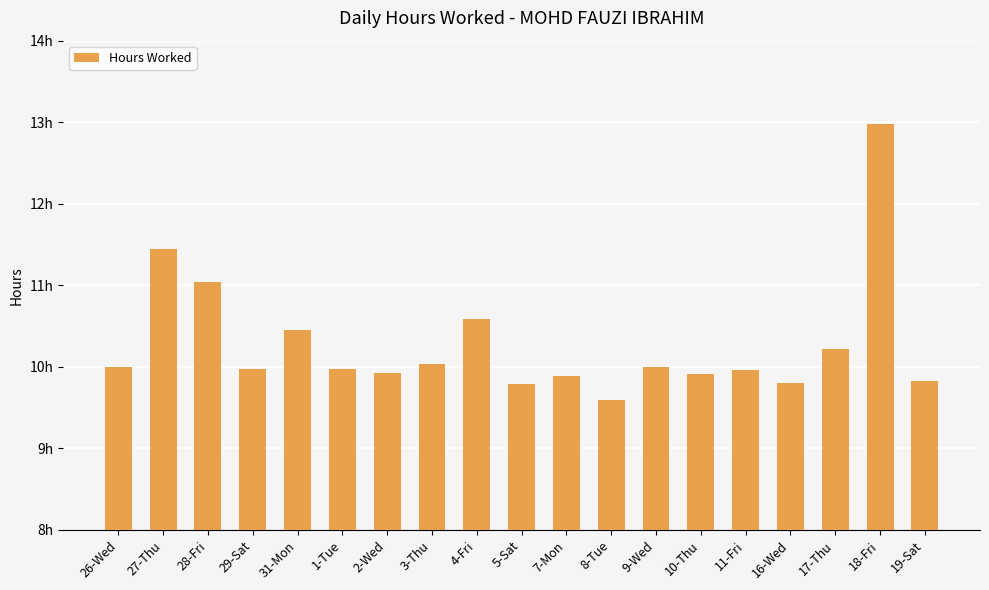

Are the bars horizontal?

No